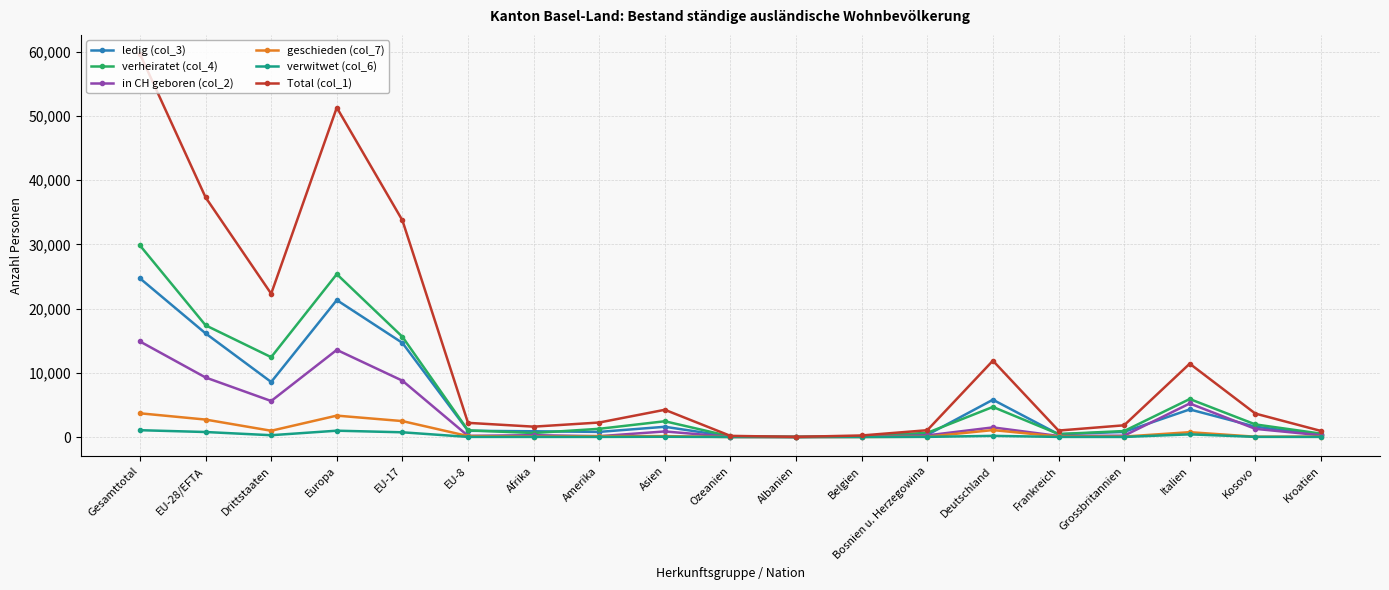

At which category does in CH geboren (col_2) reach its first local peak?

Europa